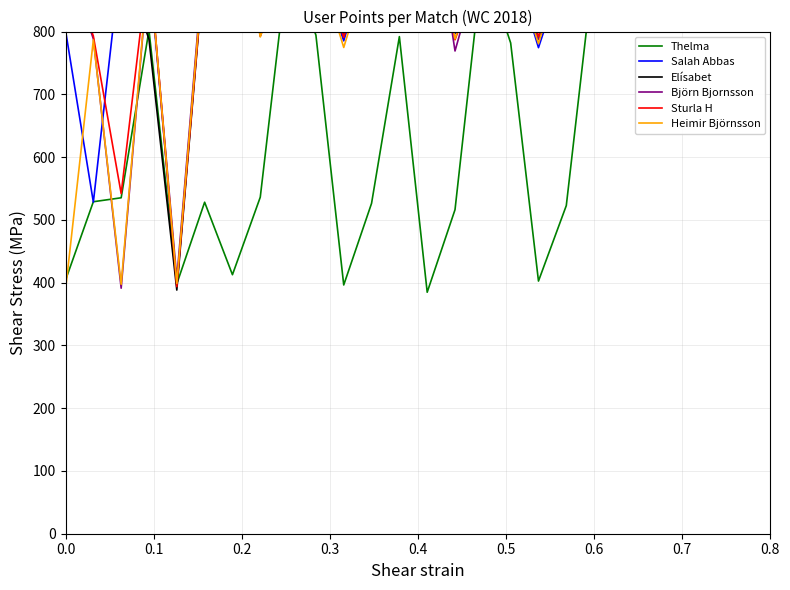

What is the difference between the maximum and minimum values in the Björn Bjornsson series?

671.4